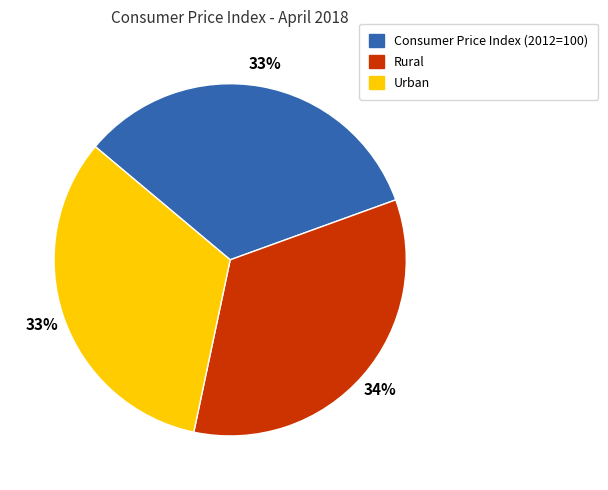

Is the sum of Consumer Price Index (2012=100) and Urban greater than half?

Yes